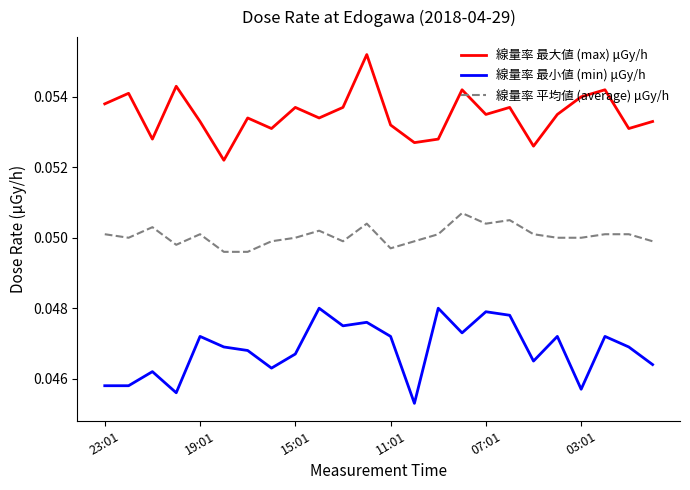

True or false: 線量率 最小値 (min) μGy/h and 線量率 平均値 (average) μGy/h intersect in this chart.

False